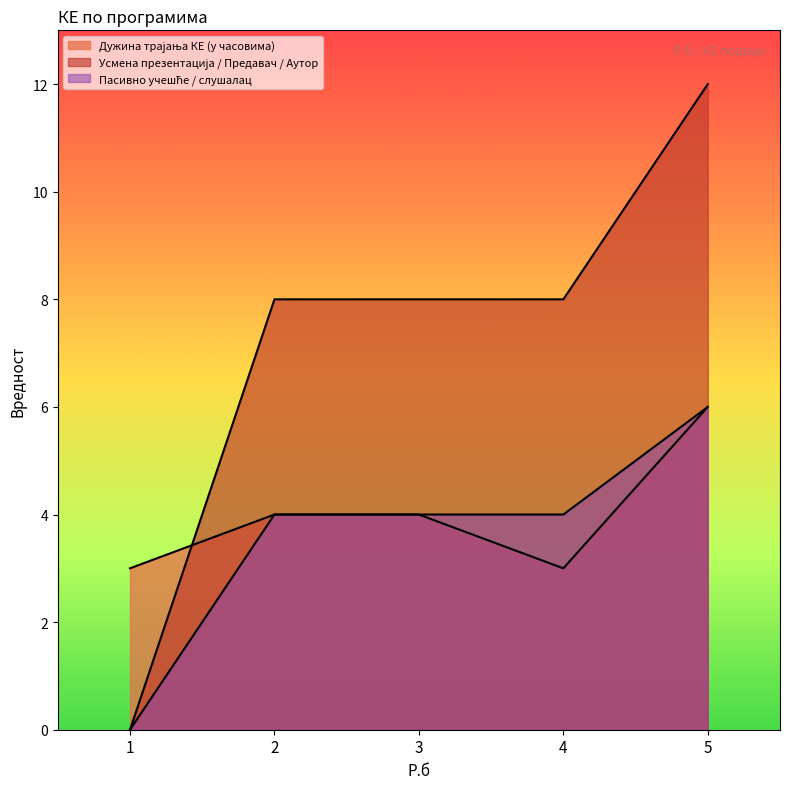

What is the maximum value for Пасивно учешће / слушалац?

6